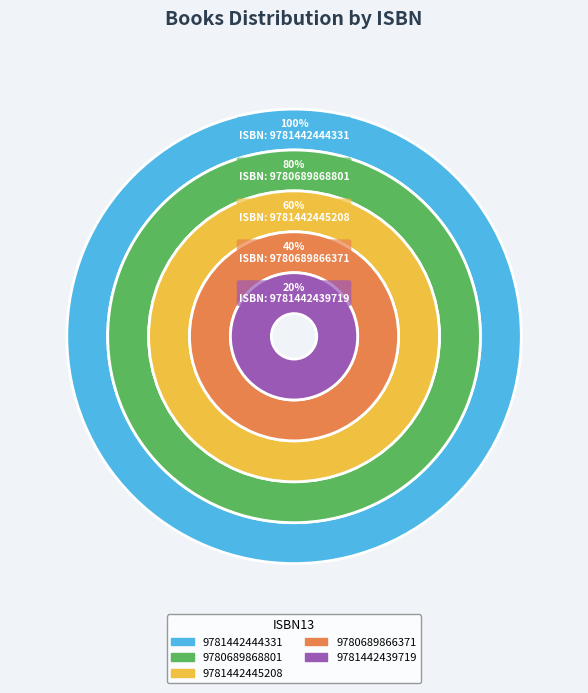

Does 9780689868801 account for over 50% of the chart?

No